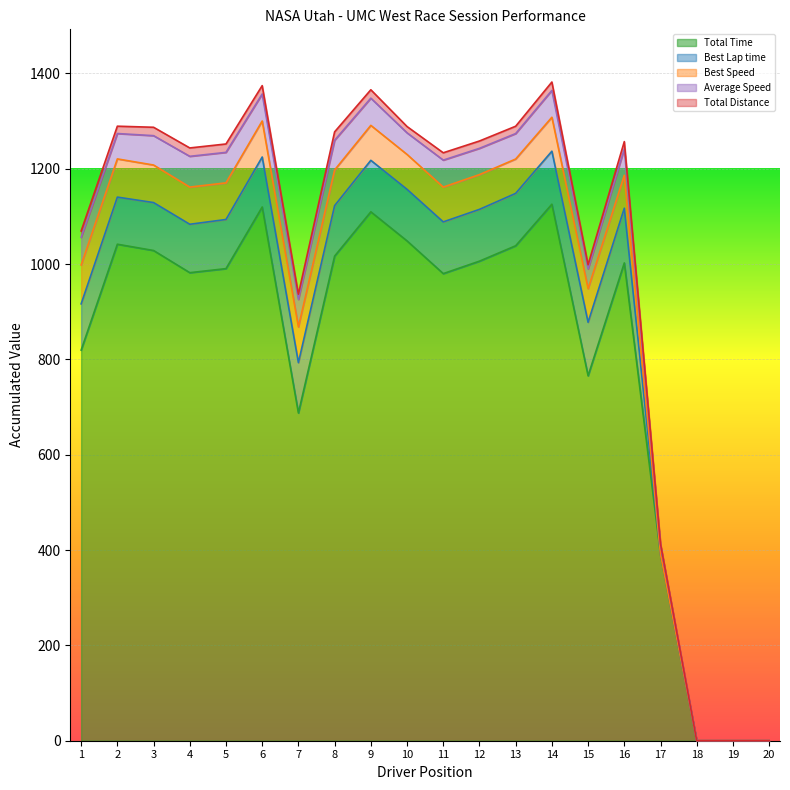

True or false: Best Lap time and Total Time cross at least once.

False